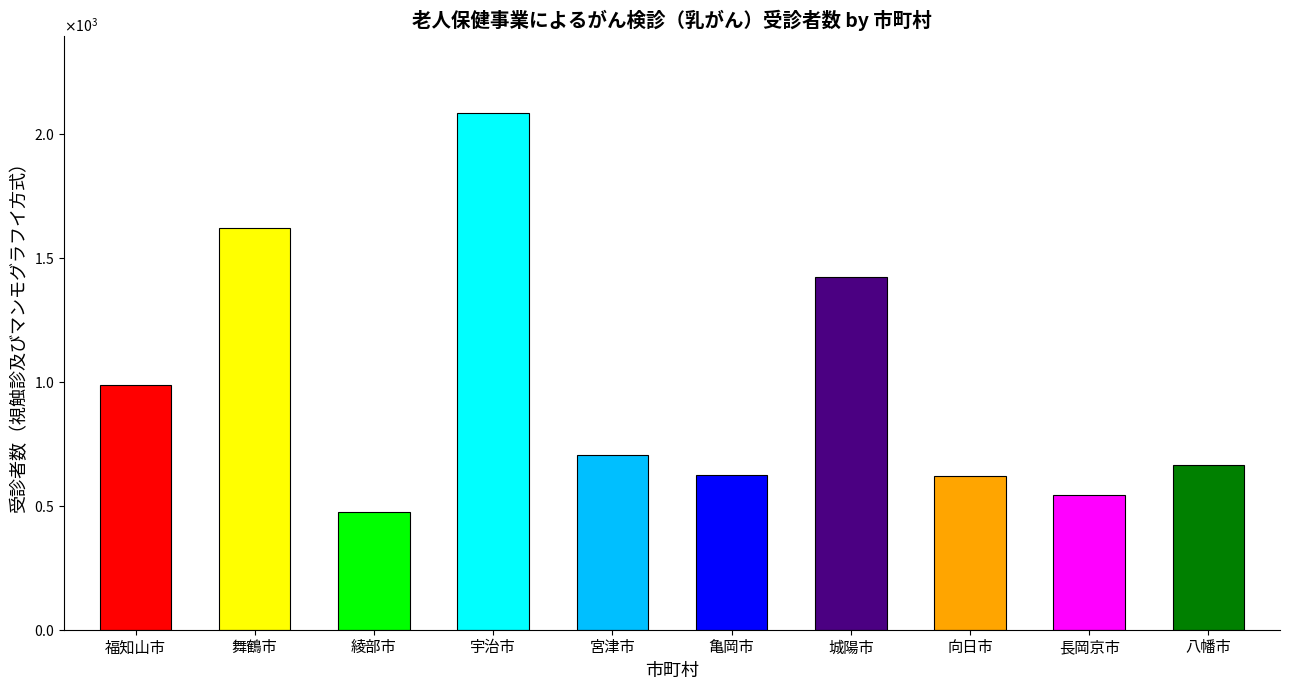

Between 福知山市 and 綾部市, which is larger?

福知山市